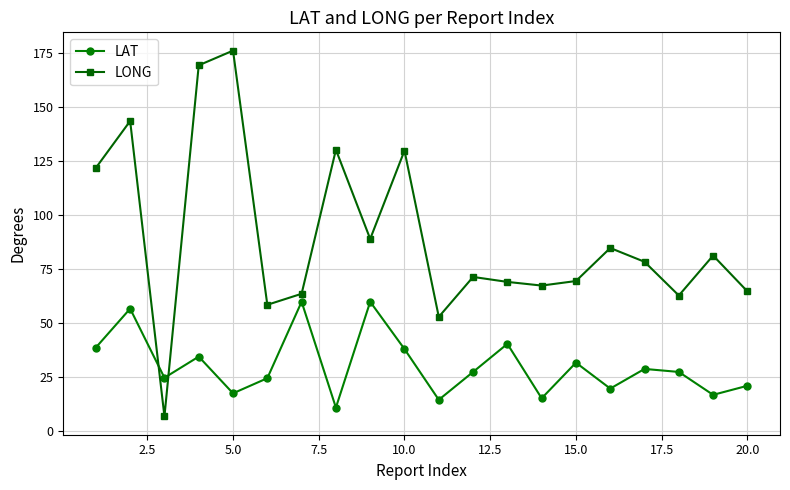

What is the difference between the second highest and second lowest values in the LAT series?

45.4